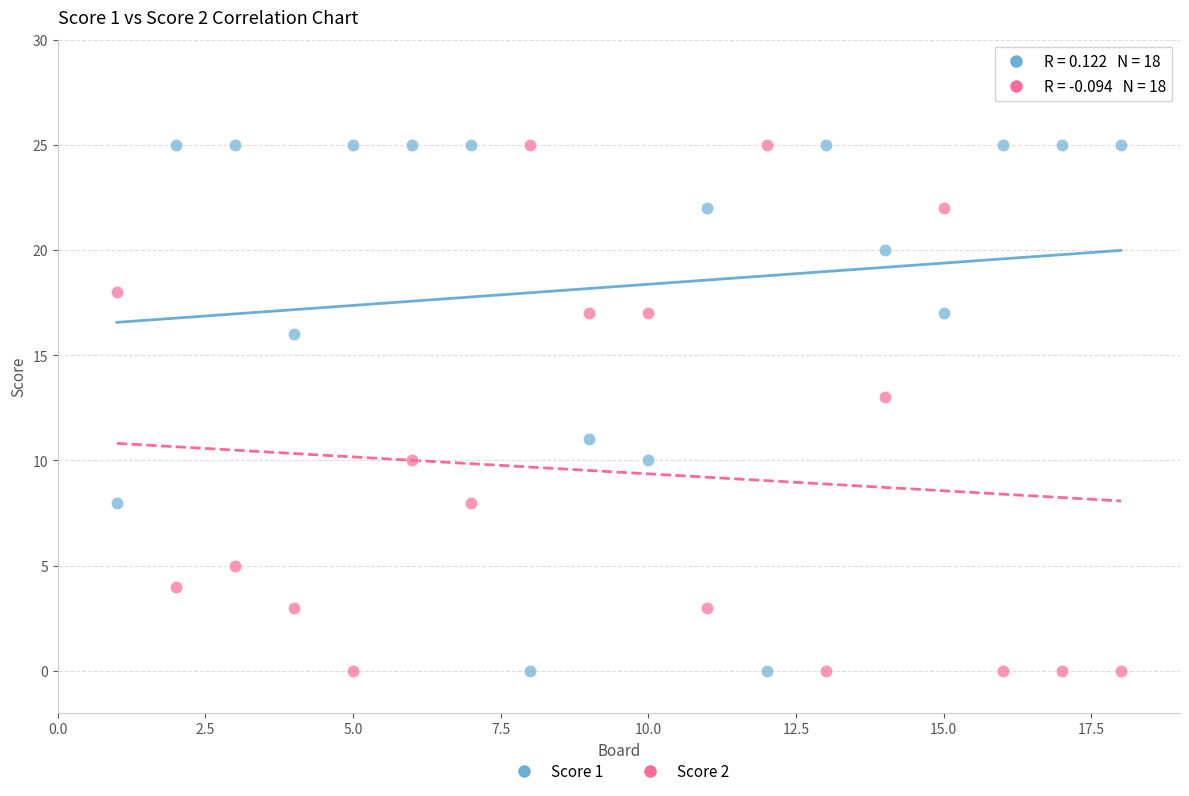

What is the X range (max minus min) for the scatter plot?

17